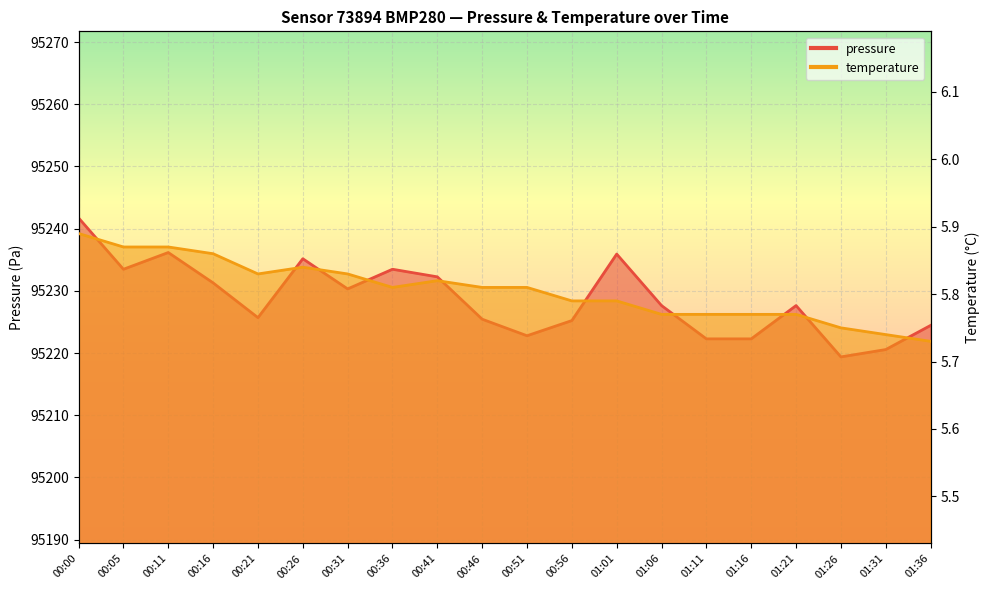

What is the highest value of the temperature series?

5.9